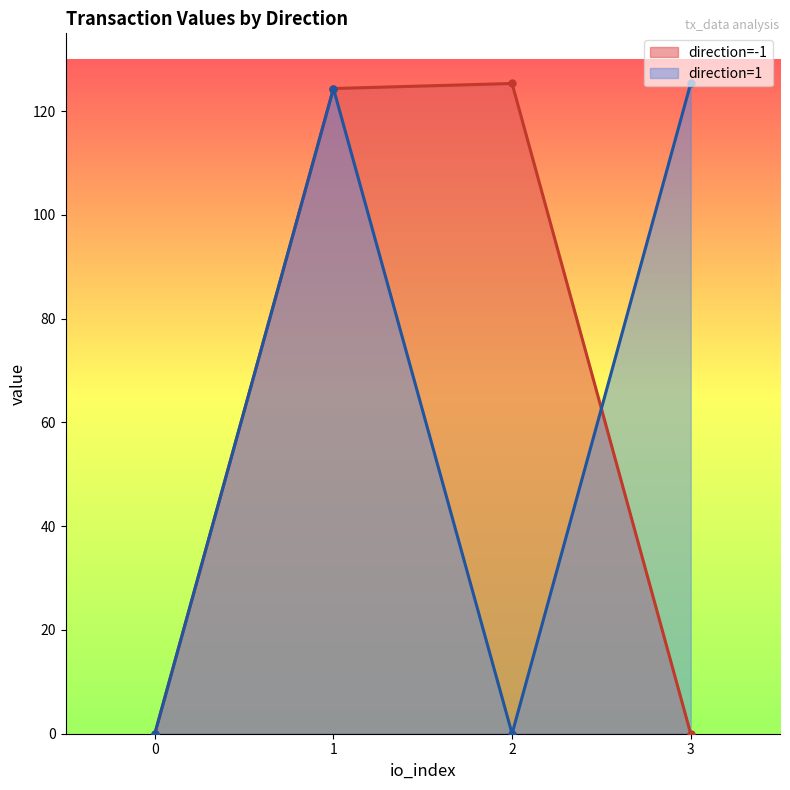

True or false: value has more than 2 interior local peaks.

False